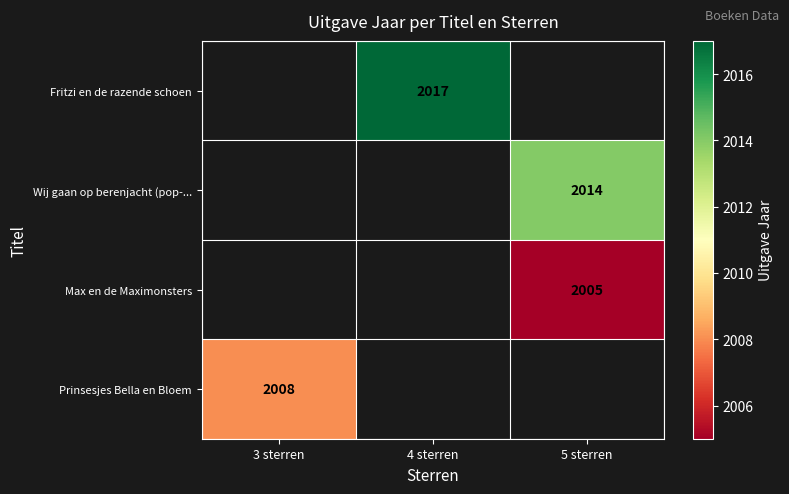

Which label corresponds to the smallest value in the chart?

5 sterren